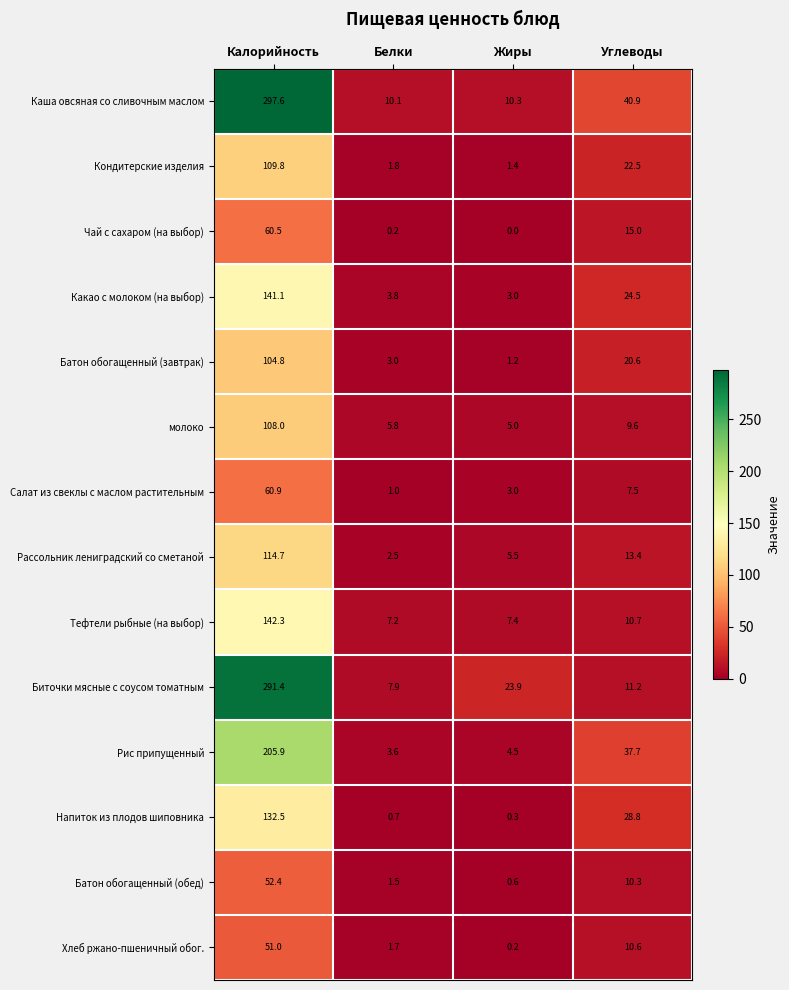

How many data points in Хлеб ржано-пшеничный обог. are less than 10?

2